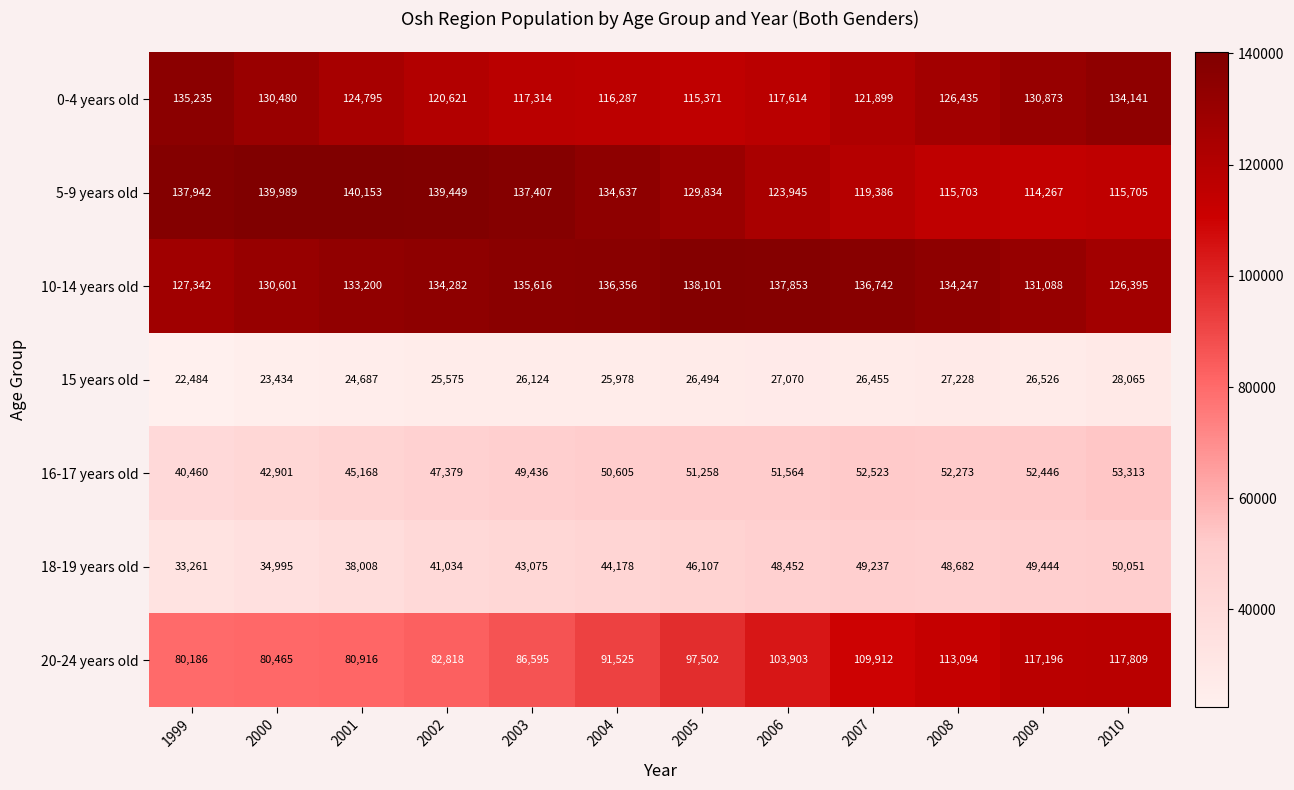

What is the minimum value shown in the chart?

22484